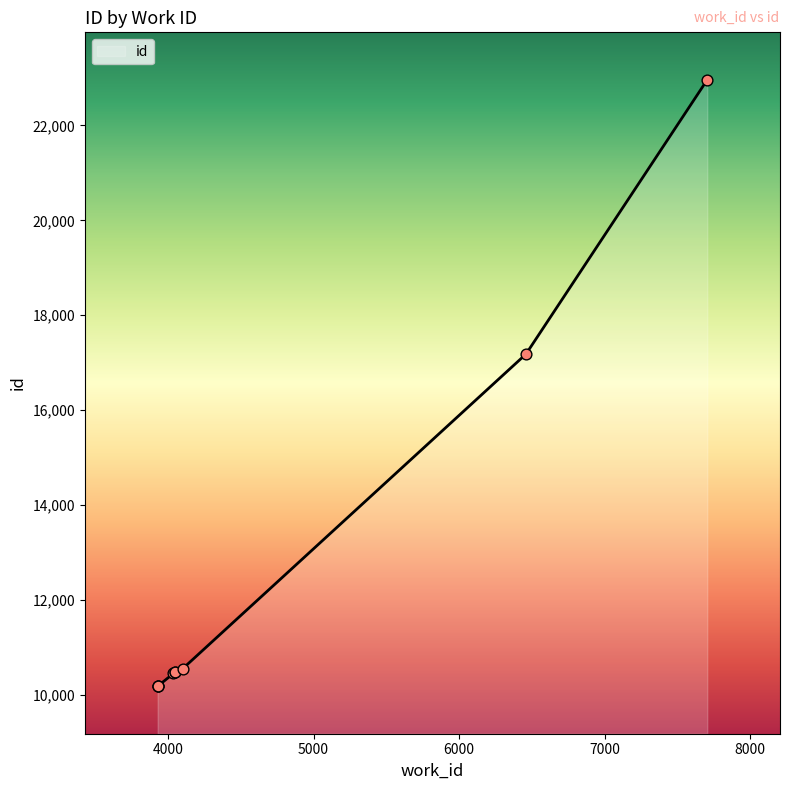

What is the change in value from 3928 to 6460?

+6998